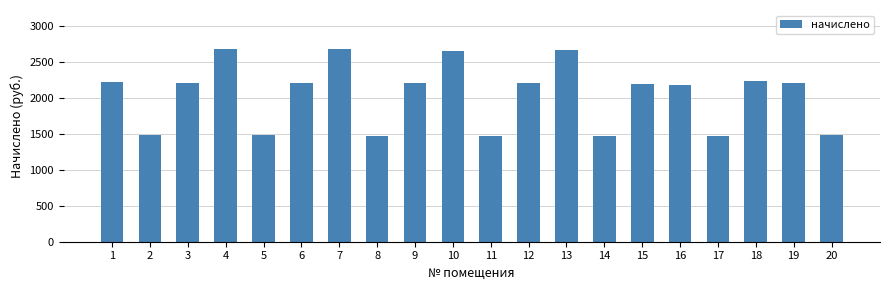

Where is the data nearest to the value 2072?

16